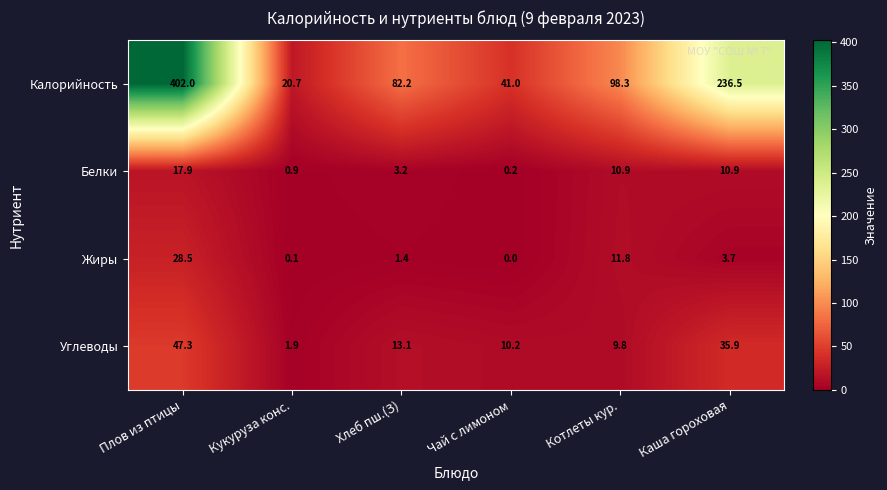

Is it true that Углеводы equals 1.9 at Кукуруза конс.?

True